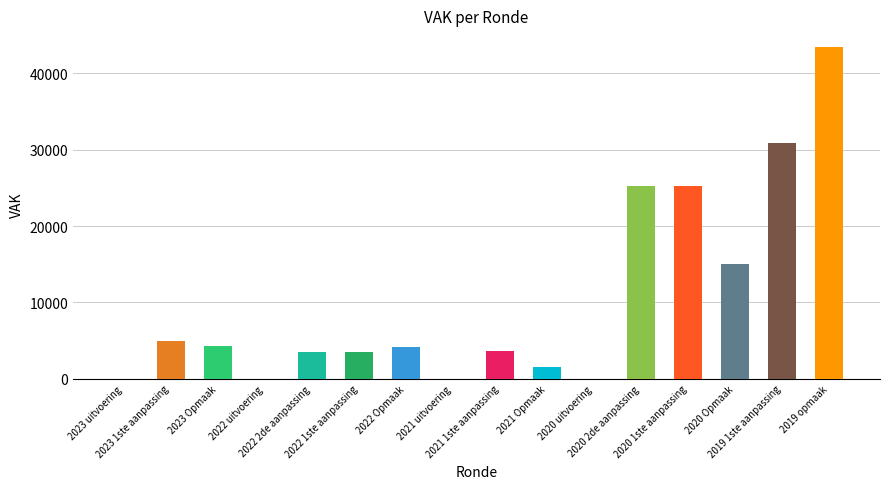

Which has a higher value, 2019 1ste aanpassing or 2022 uitvoering?

2019 1ste aanpassing